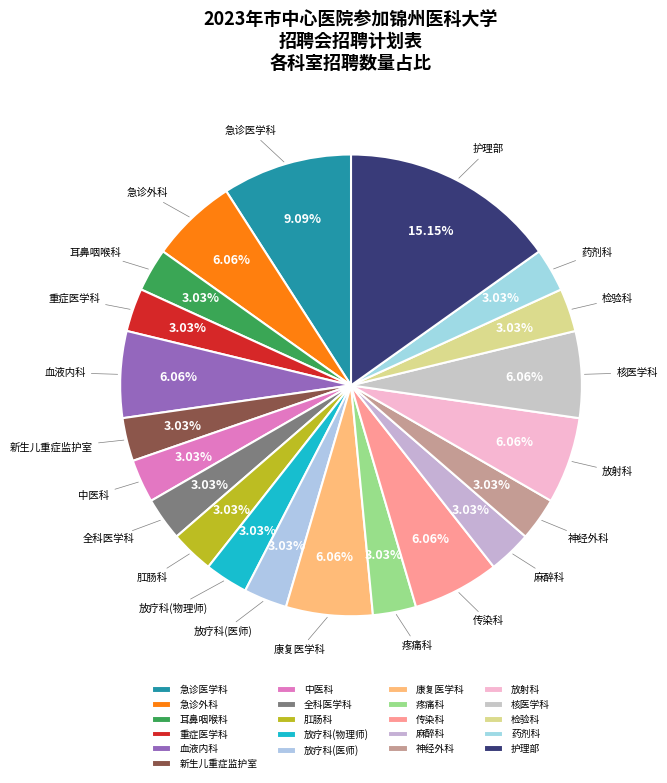

What percentage is the 血液内科 slice, to the nearest percent?

6%